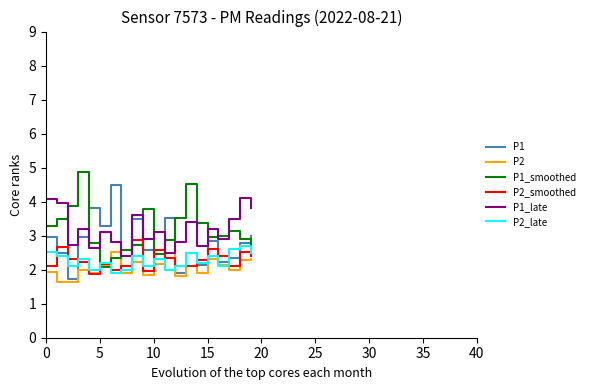

What is the minimum value shown in the chart?

1.6